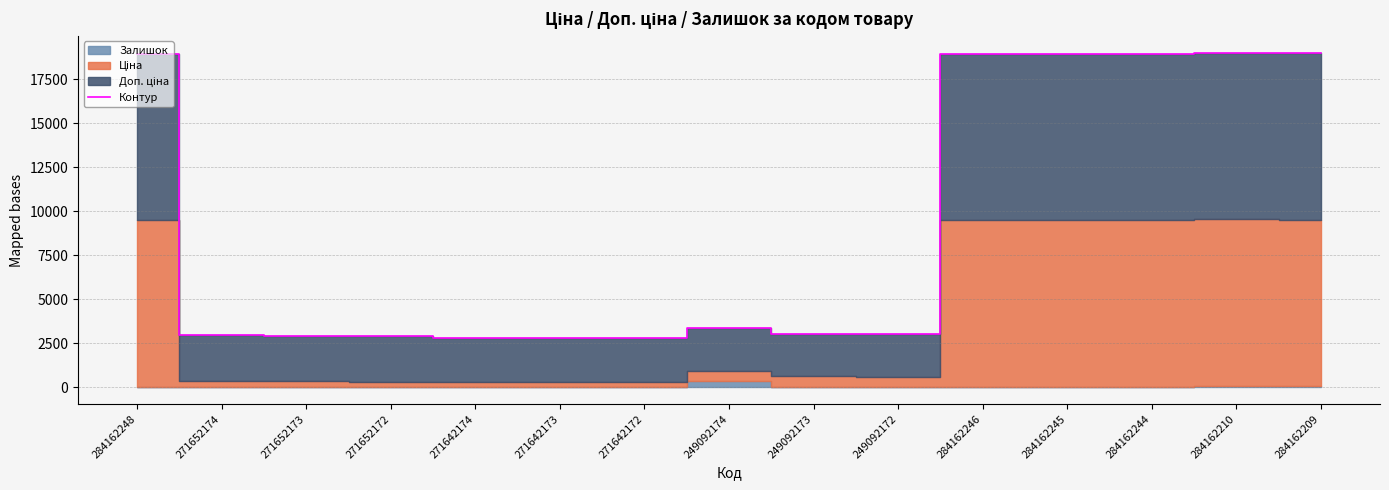

Reading left to right, what are all the values shown in this chart?

284162248=18960.1	271652174=2958.1	271652173=2938.1	271652172=2927.1	271642174=2804.7	271642173=2802.7	271642172=2796.7	249092174=3359.6	249092173=3056.6	249092172=3018.6	284162246=18960.1	284162245=18968.1	284162244=18960.1	284162210=19017.1	284162209=19013.1